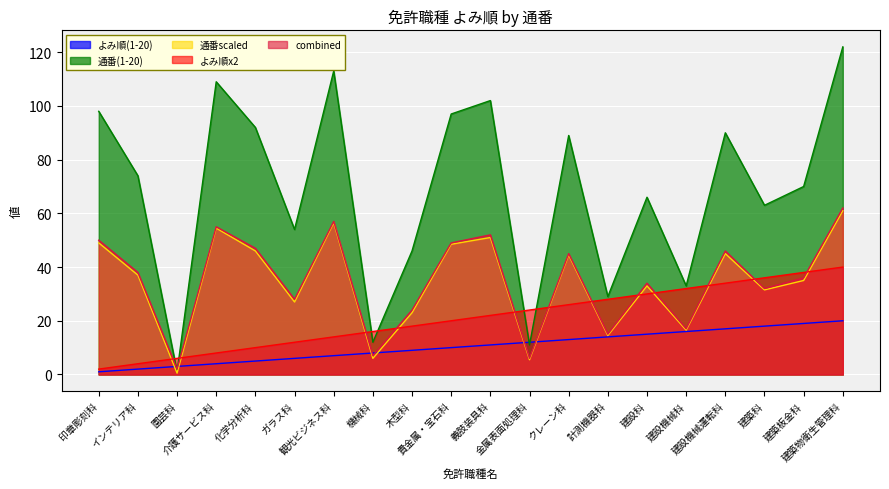

How many times do combined and 通番(1-20) cross each other?

2